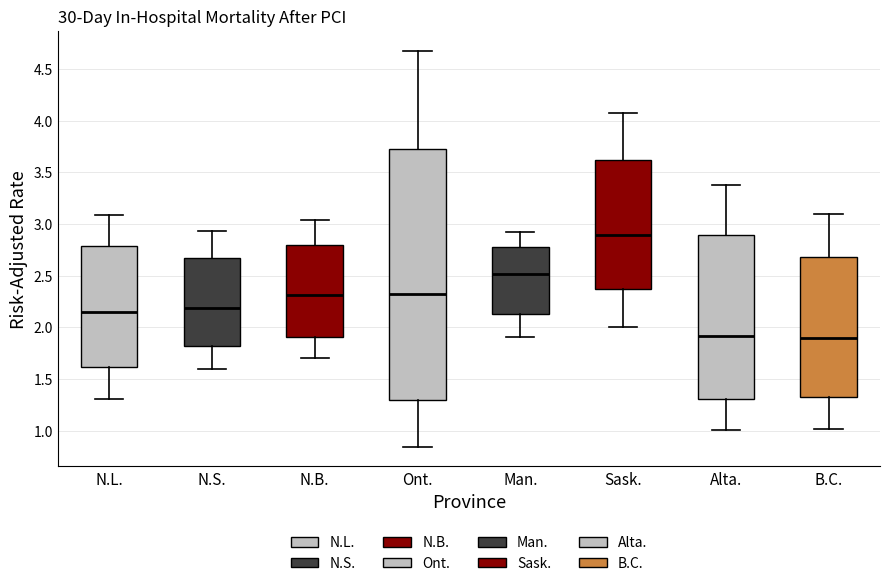

Which box has the highest median line?

Sask.